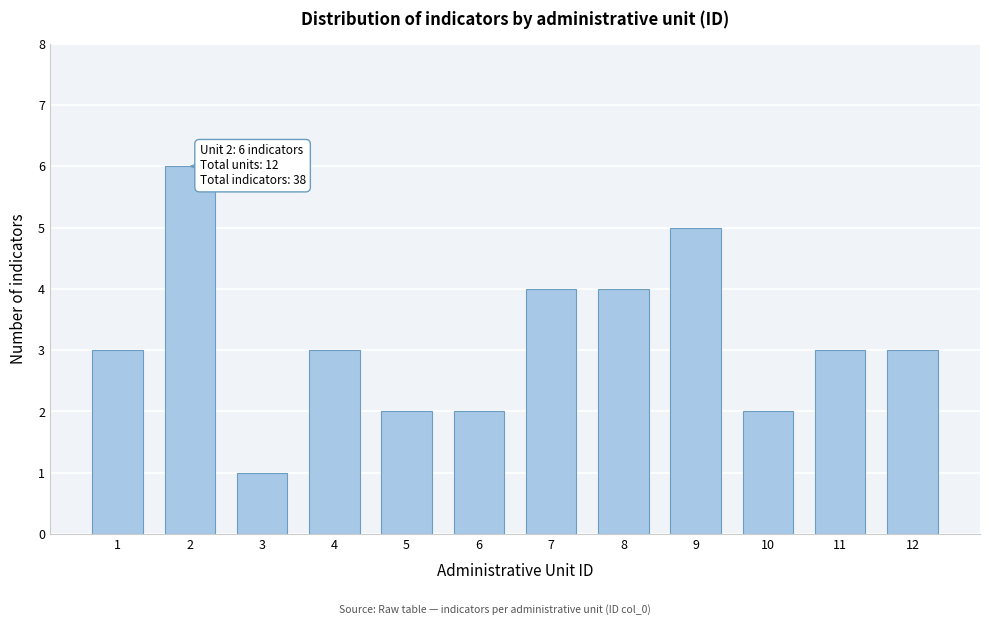

Reading right to left, what are all the values shown in this chart?

3	3	2	5	4	4	2	2	3	1	6	3